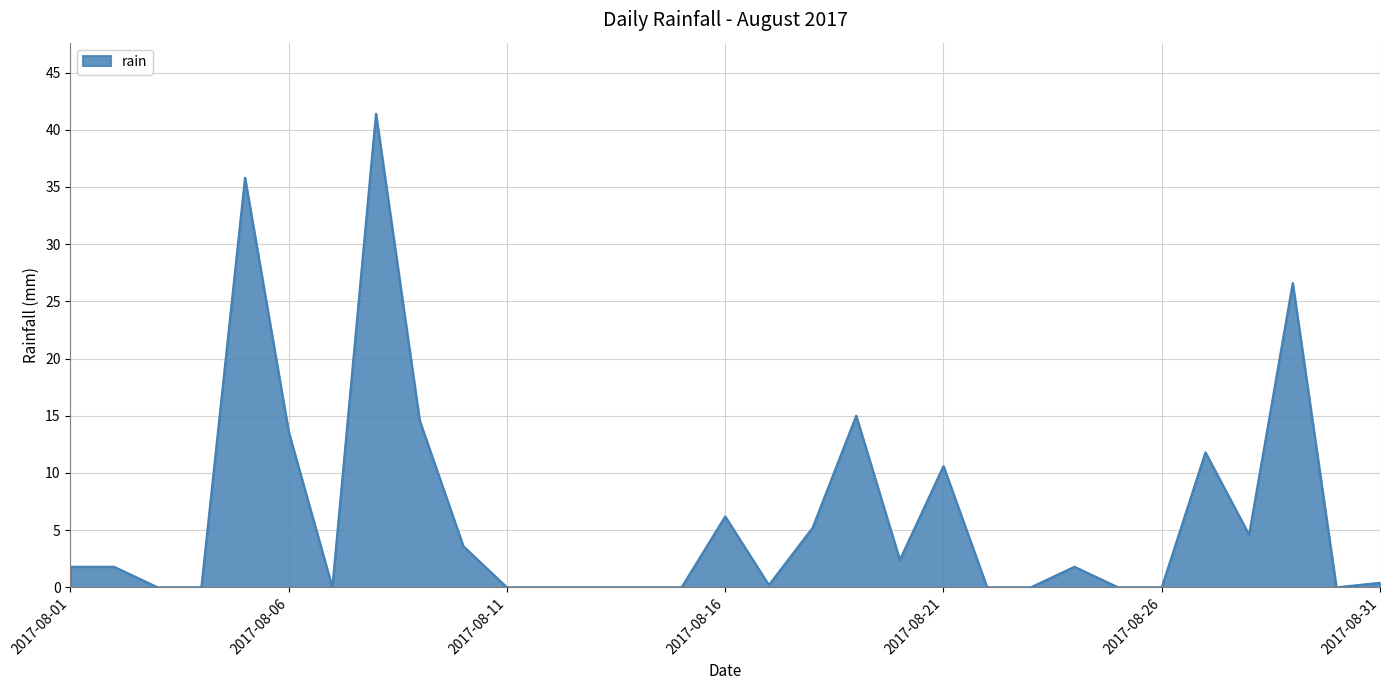

What is the greatest value displayed?

41.4